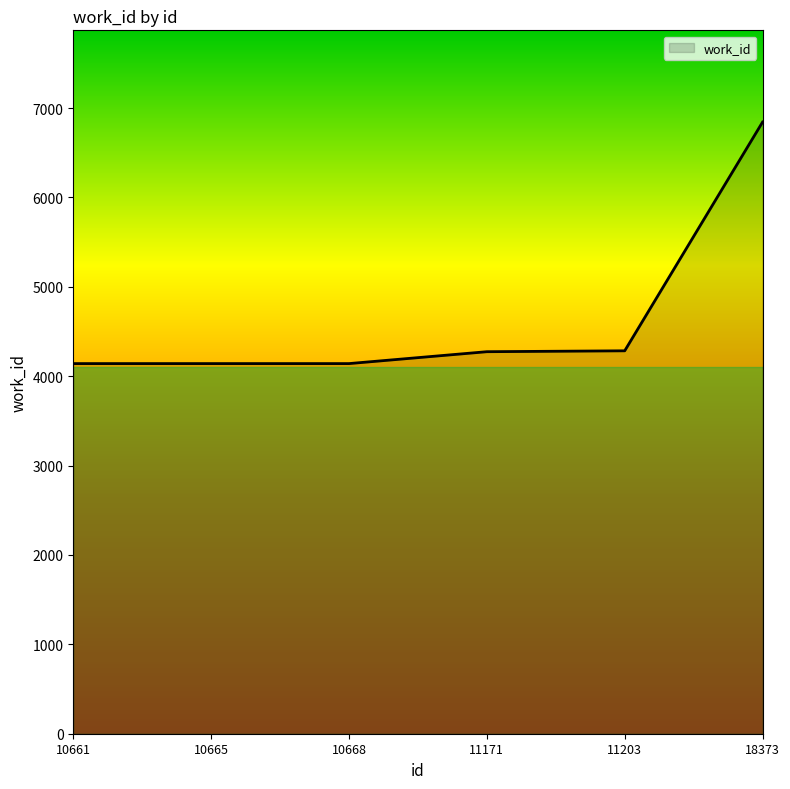

Which has a higher value, 10665 or 18373?

18373